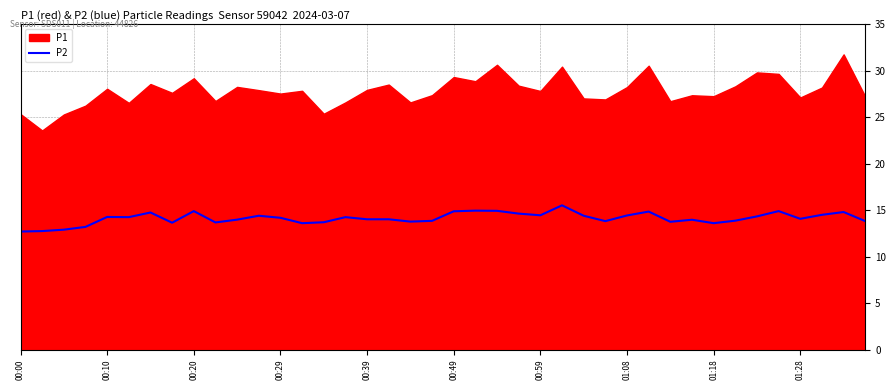

The P2 series shows 13.6 at 01:18. True or false?

True